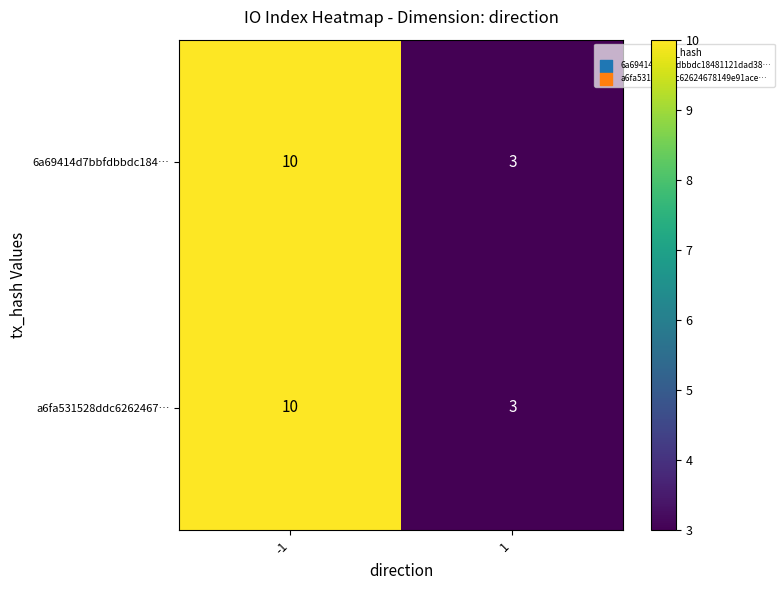

Reading left to right, transcribe all the data shown in this chart.

6a69414d7bbfdbbdc184…: 10	3
a6fa531528ddc6262467…: 10	3